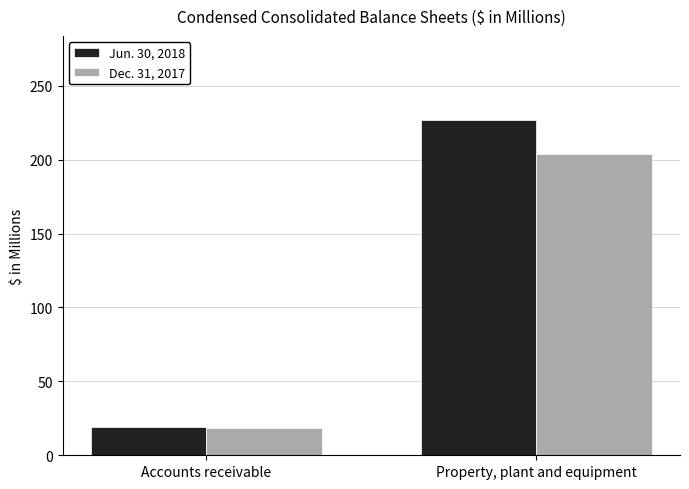

At which label is Jun. 30, 2018 closest to 123?

Accounts receivable